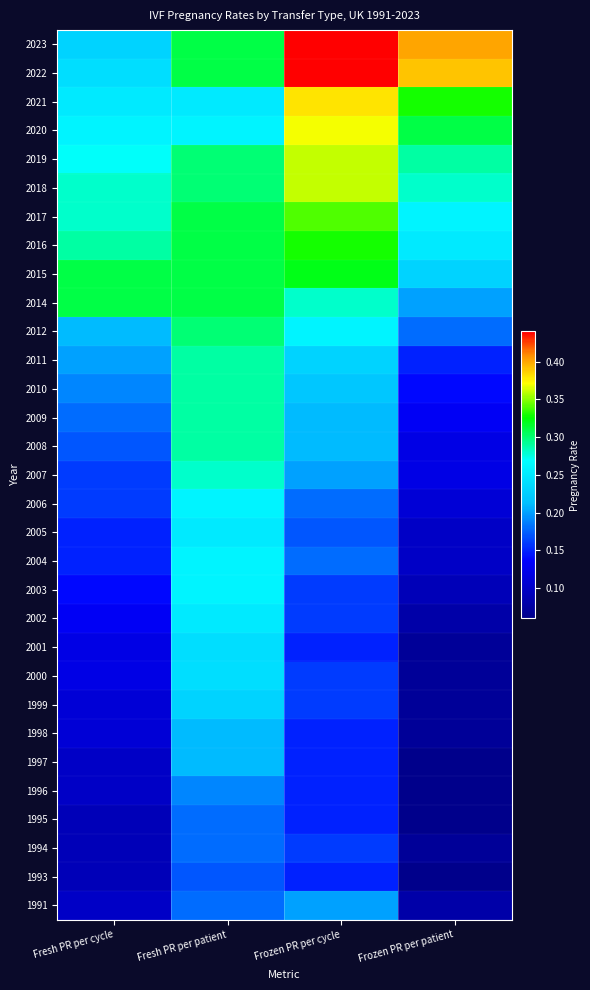

What is the spread (max minus min) of values at Frozen PR per patient?

0.3